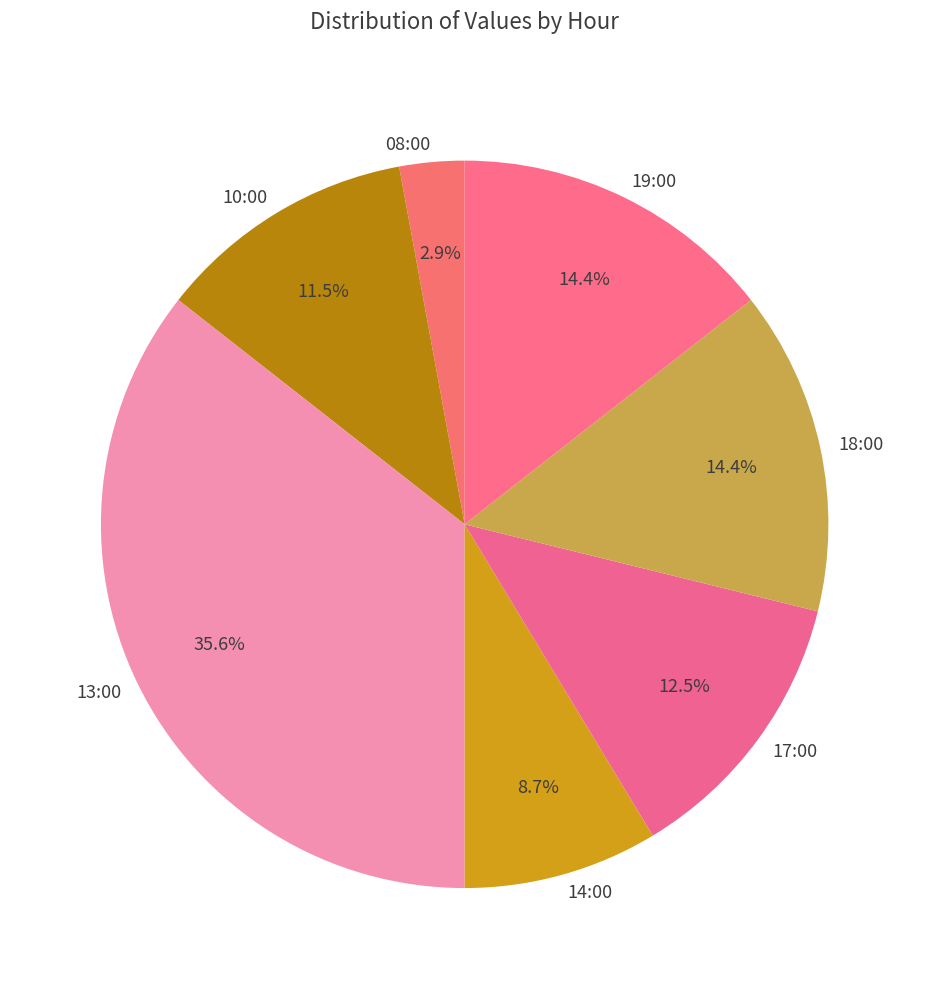

Count the number of slices in the pie.

7